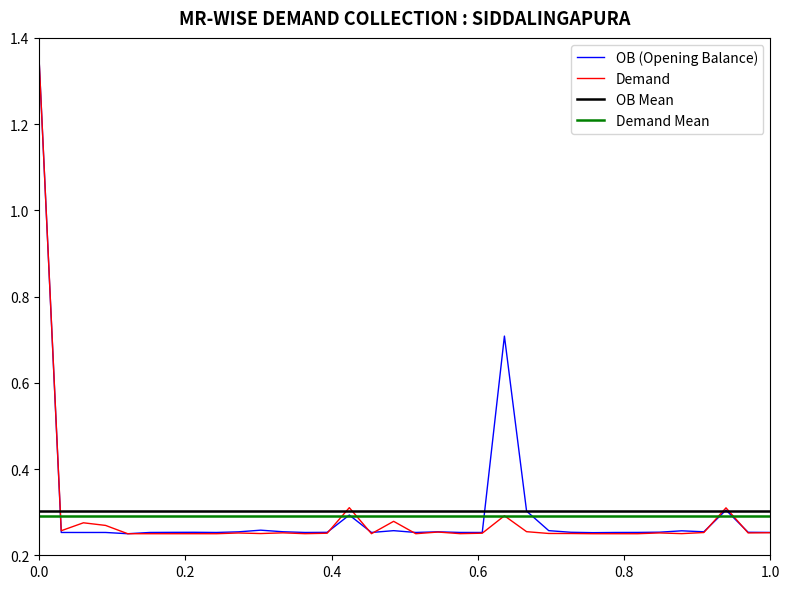

Which series has the widest spread of values?

OB